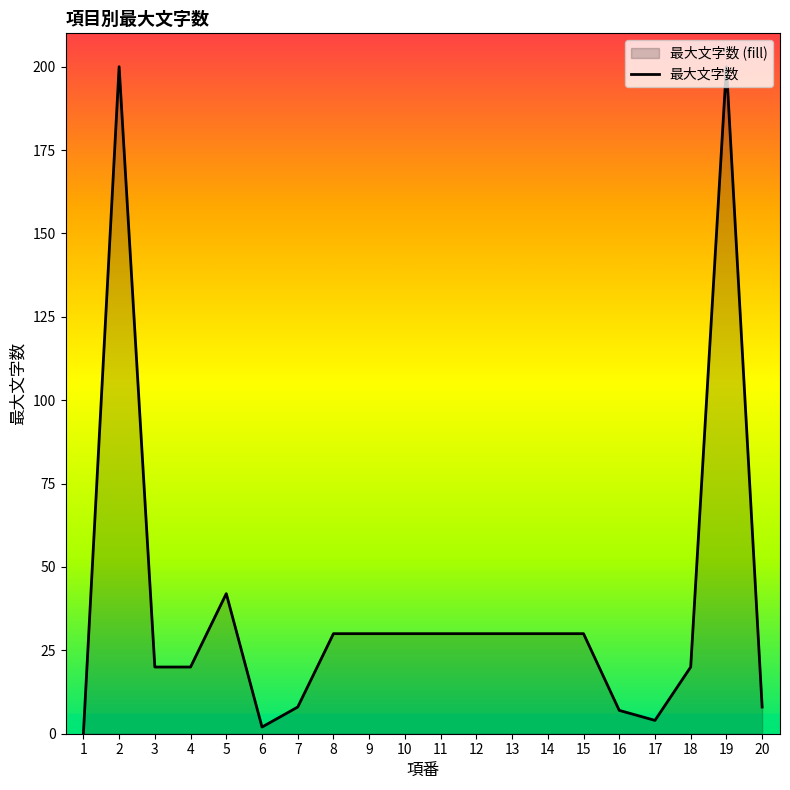

What is the value of the 20th point from the left?

8